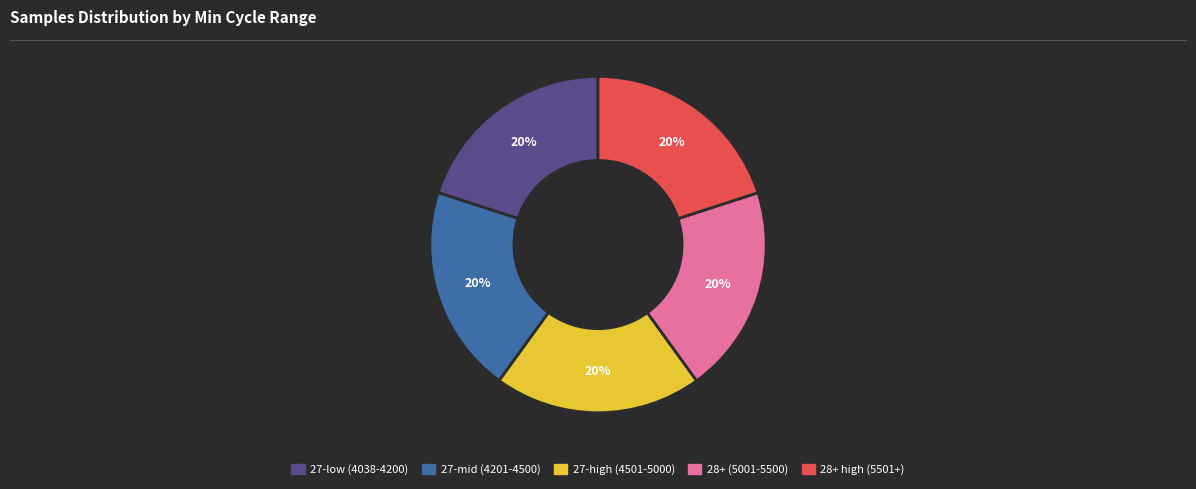

To the nearest percent, what is the average slice percentage?

20%